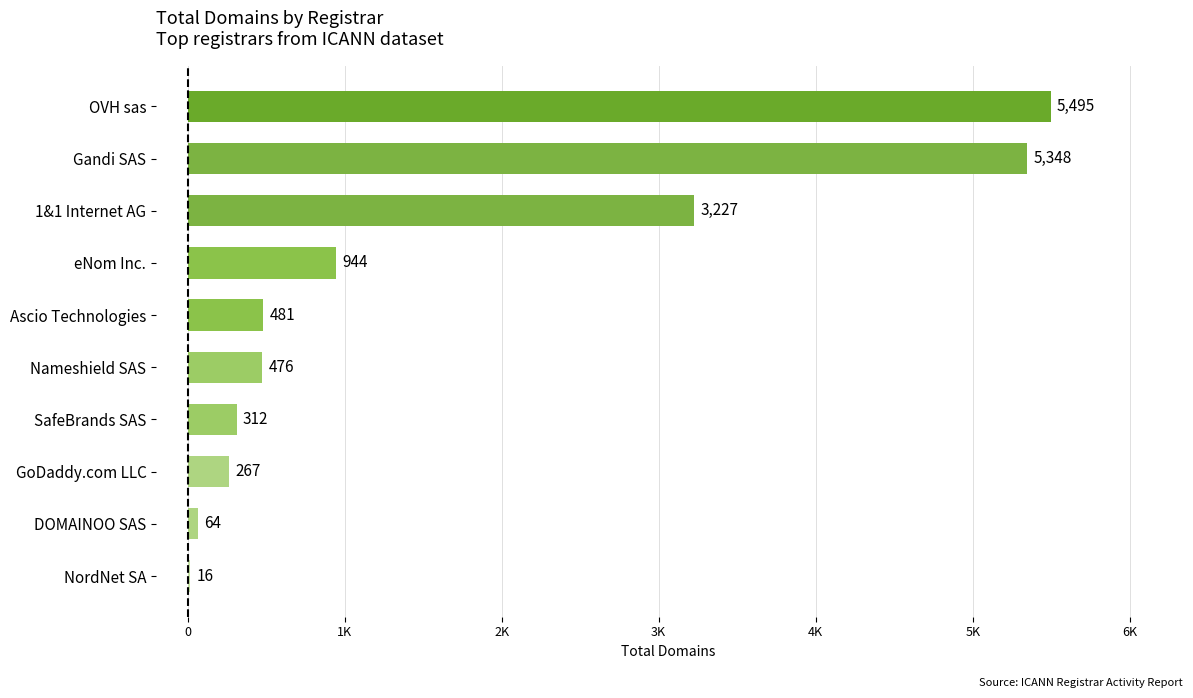

Count the number of categories in the chart.

10